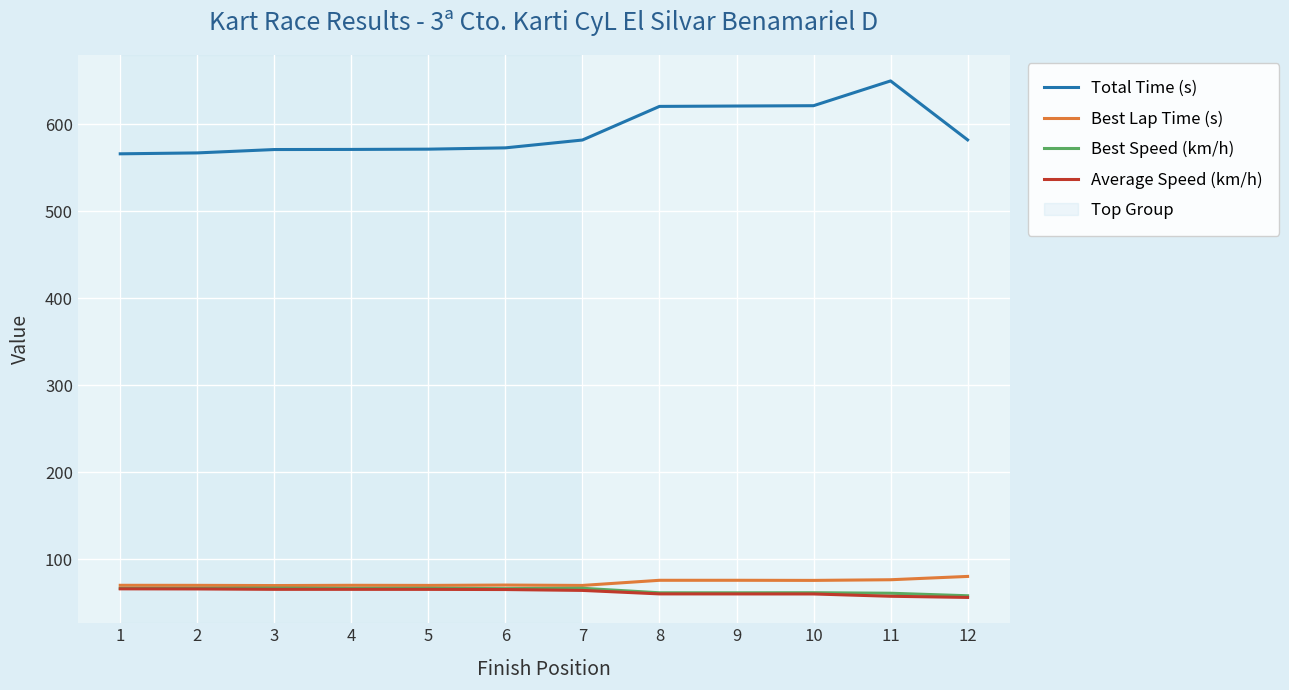

What is the smallest value displayed?

56.3